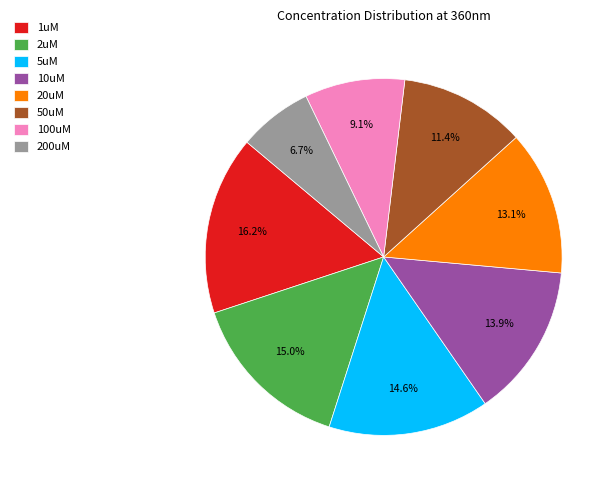

What is the ratio of the value at 50uM to the value at 200uM?

1.7